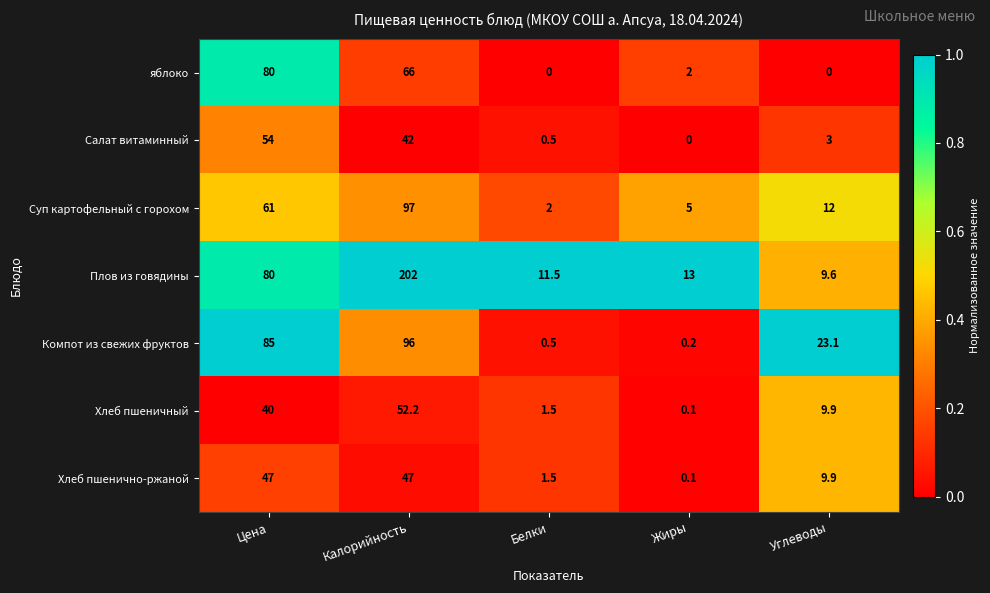

Is the value of Хлеб пшеничный at Углеводы greater than the value of Хлеб пшенично-ржаной at Калорийность?

No